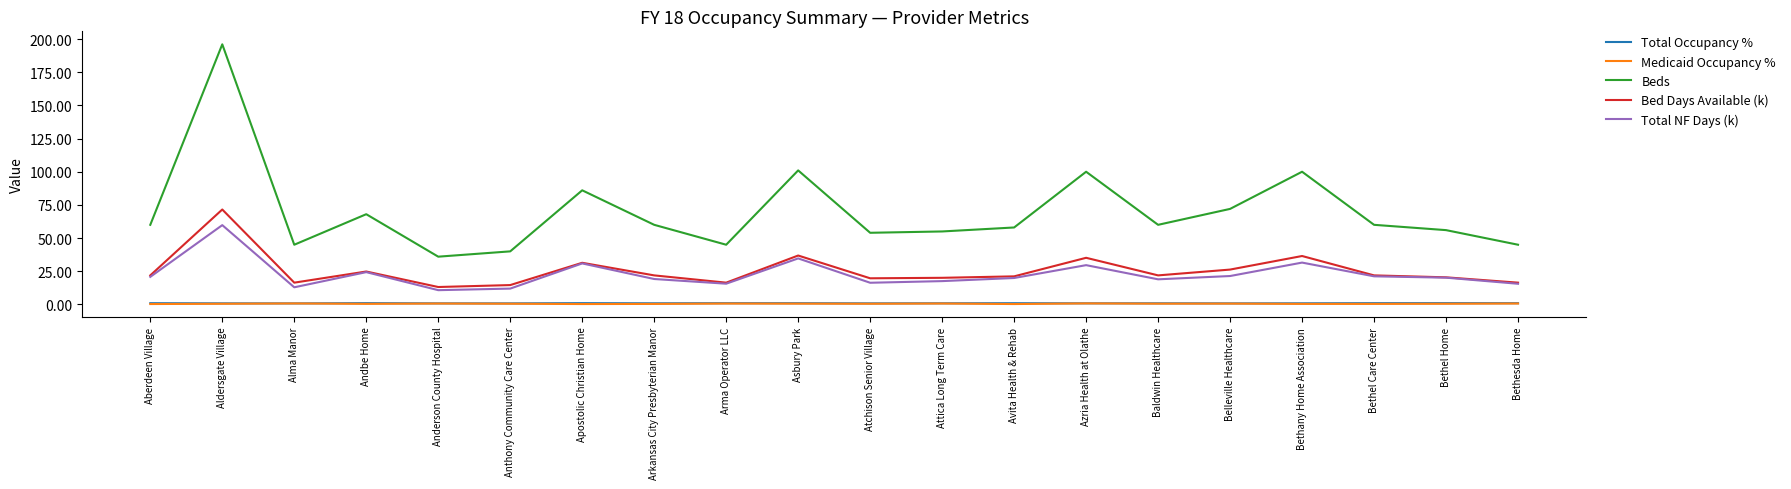

The value of Total NF Days (k) at Arkansas City Presbyterian Manor is 19.2. True or false?

True